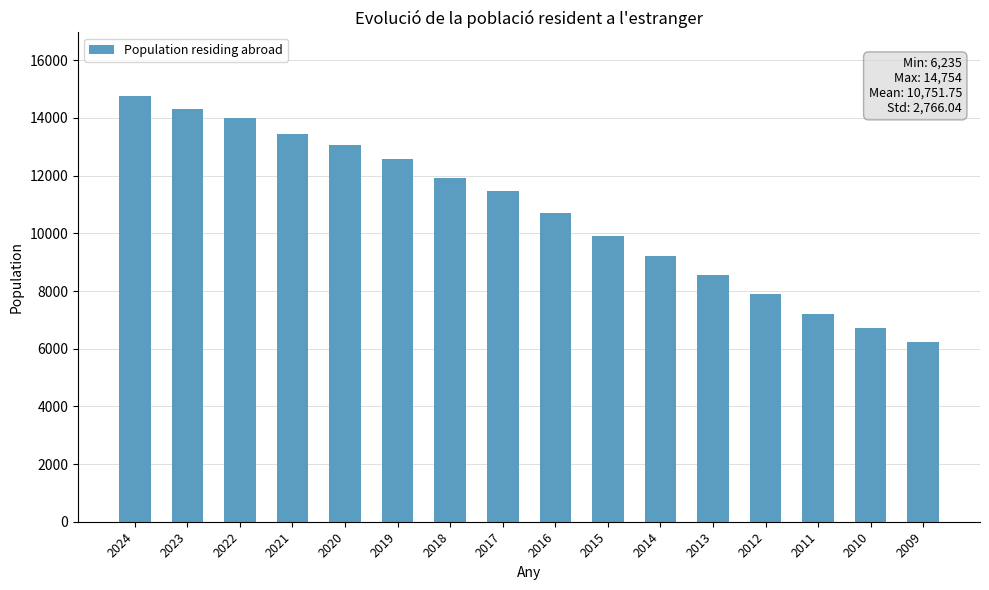

How many distinct data groups are displayed?

1